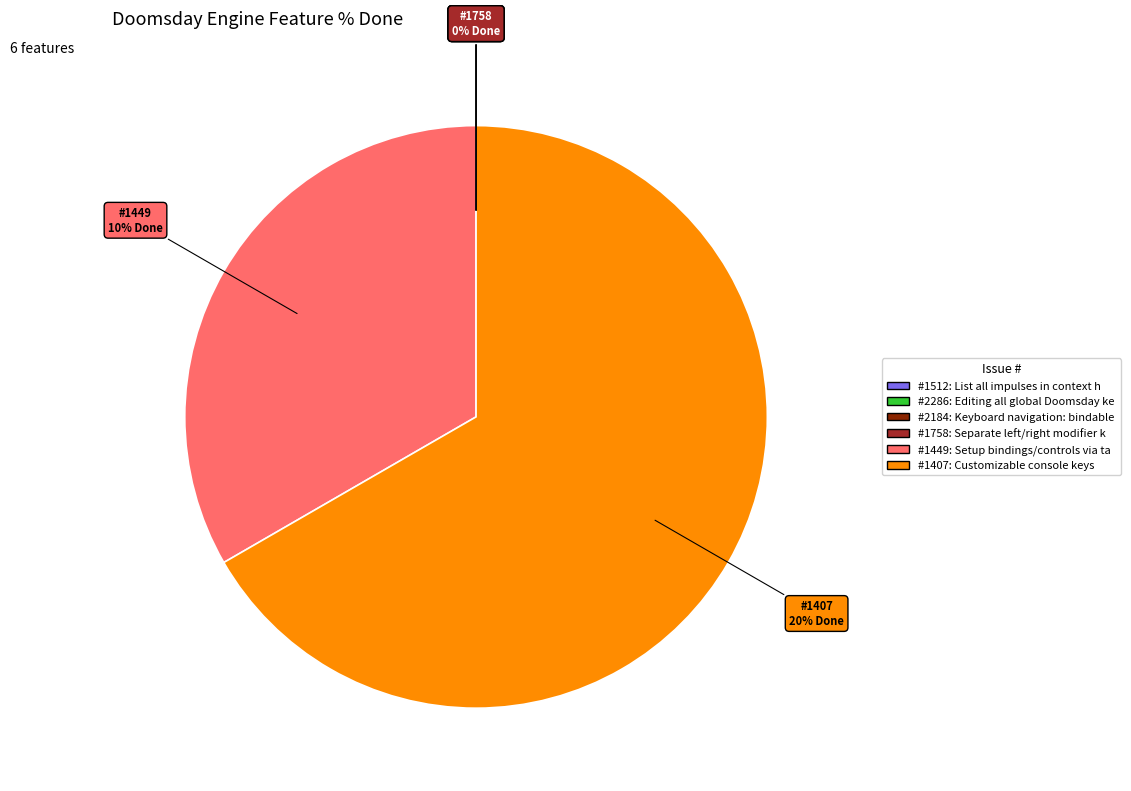

True or false: 1449 accounts for 33% of the total.

True